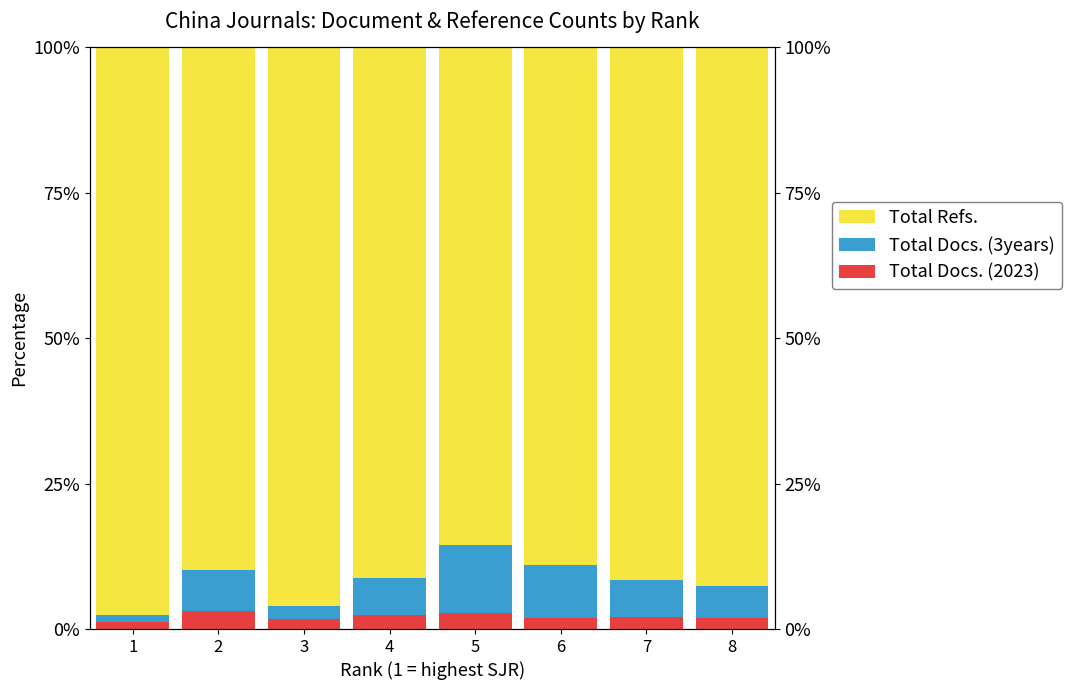

Which series has the largest range (max minus min)?

Total Refs.